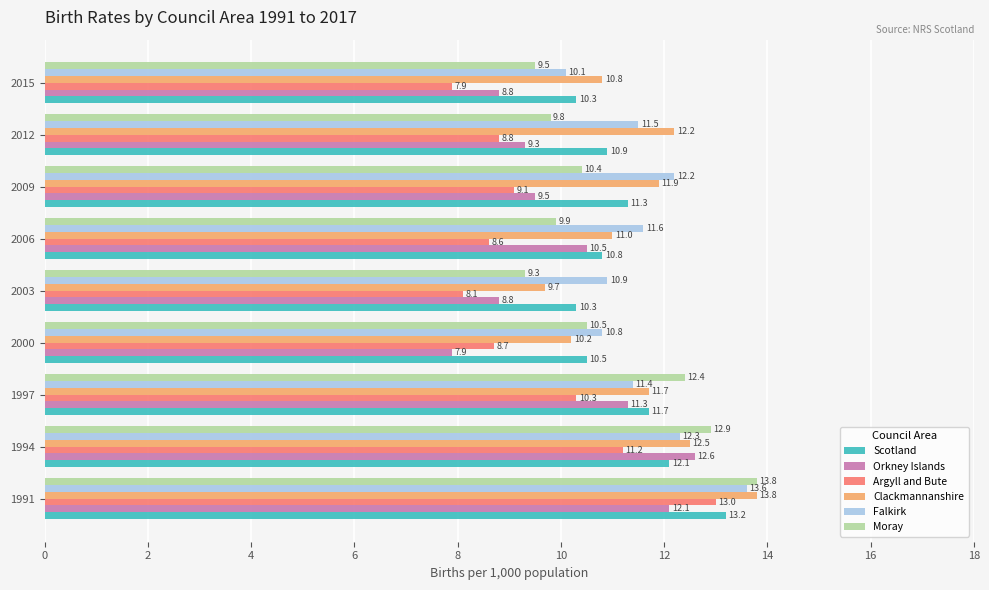

How many data points does each series have?

9